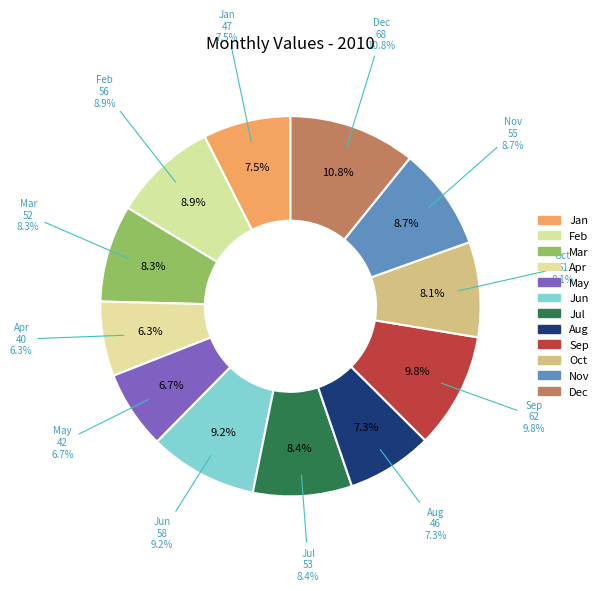

What percentage is the Oct slice, to the nearest percent?

8%